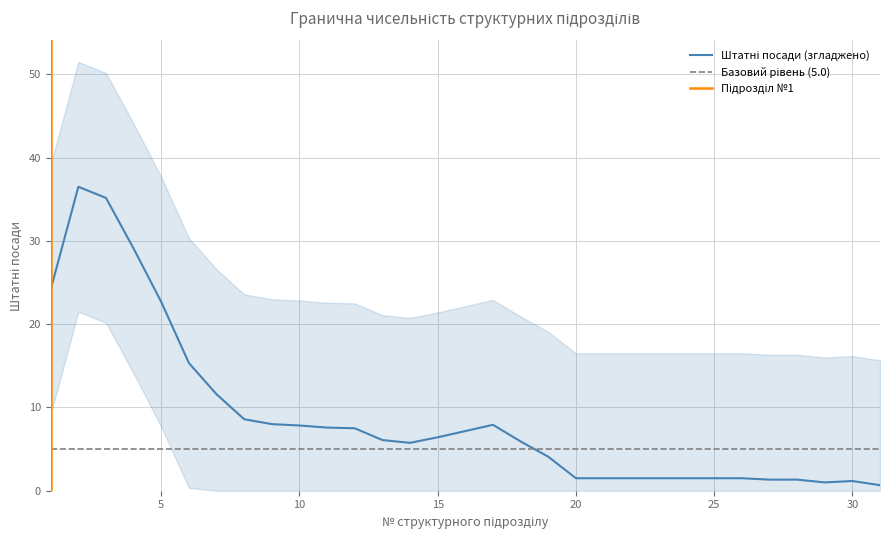

Reading left to right, what are all the values shown in this chart?

24.2	36.5	35.2	29.1	22.7	15.3	11.6	8.6	8.0	7.8	7.6	7.5	6.1	5.8	6.4	7.2	7.9	5.9	4.1	1.5	1.5	1.5	1.5	1.5	1.5	1.5	1.3	1.3	1.0	1.2	0.7